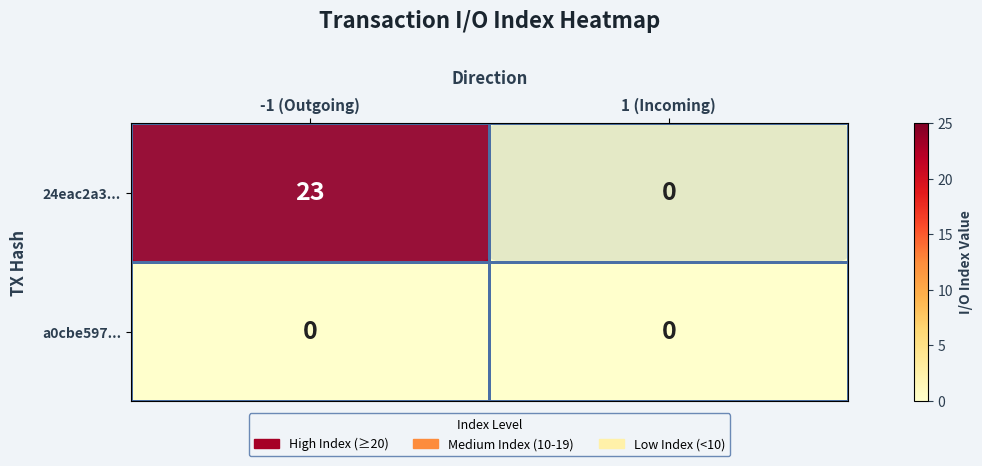

At how many categories does at least one series exceed 13?

1